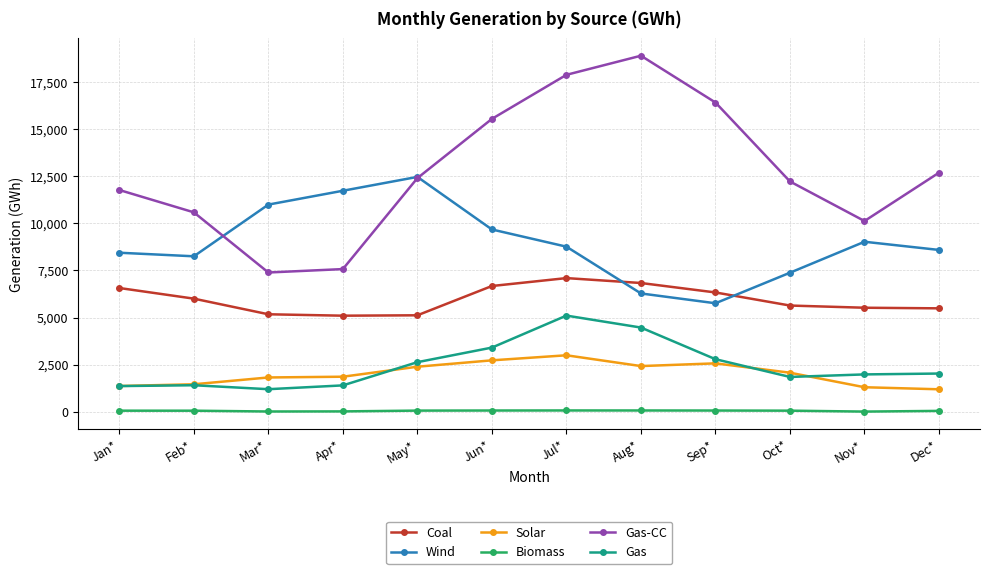

At which label does Solar first exceed 2073?

May*